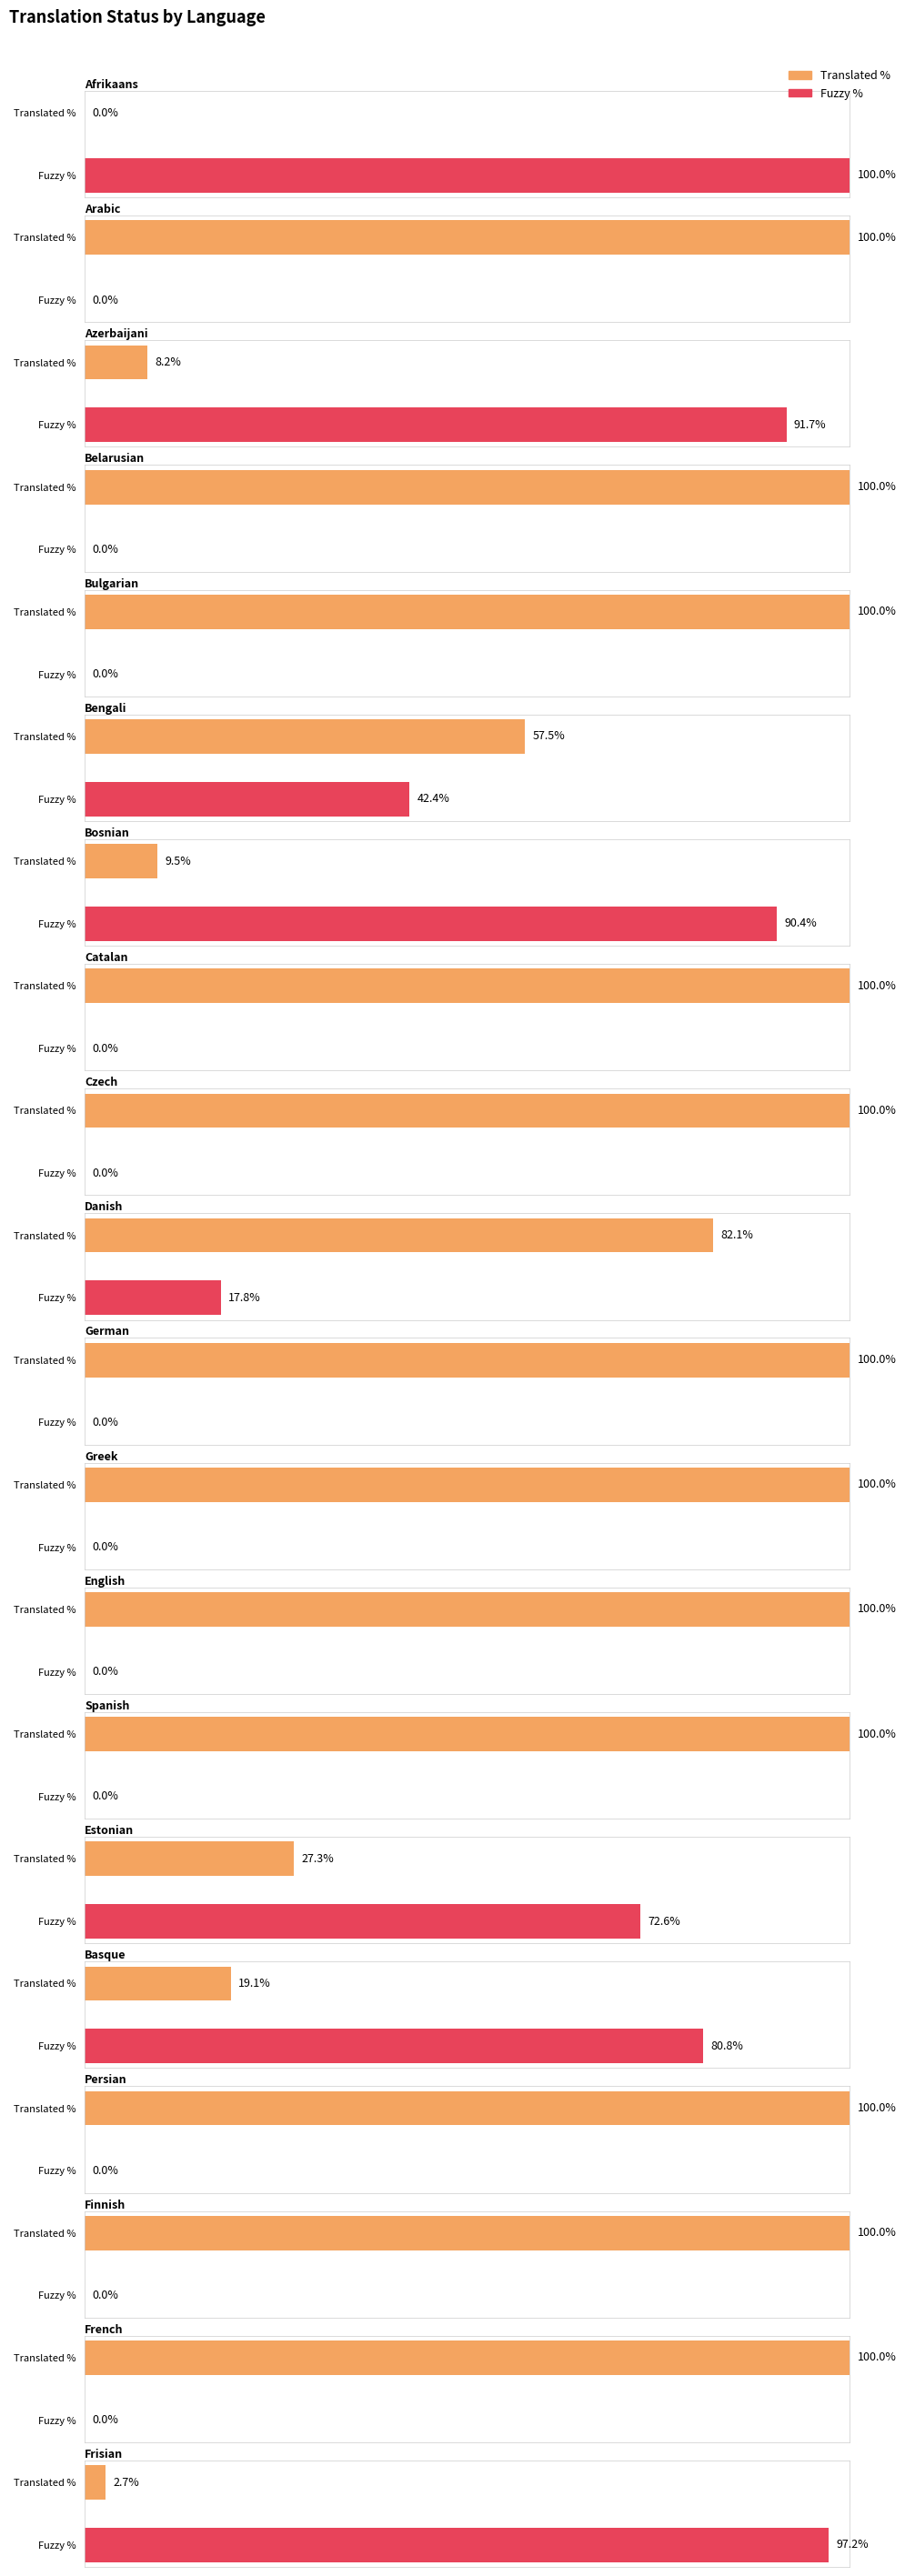

Reading left to right, list all the values displayed in this chart.

translated_percent: 0.0	100.0	8.2	100.0	100.0	57.5	9.5	100.0	100.0	82.1	100.0	100.0	100.0	100.0	27.3	19.1	100.0	100.0	100.0	2.7
fuzzy_percent: 100.0	0.0	91.7	0.0	0.0	42.4	90.4	0.0	0.0	17.8	0.0	0.0	0.0	0.0	72.6	80.8	0.0	0.0	0.0	97.2